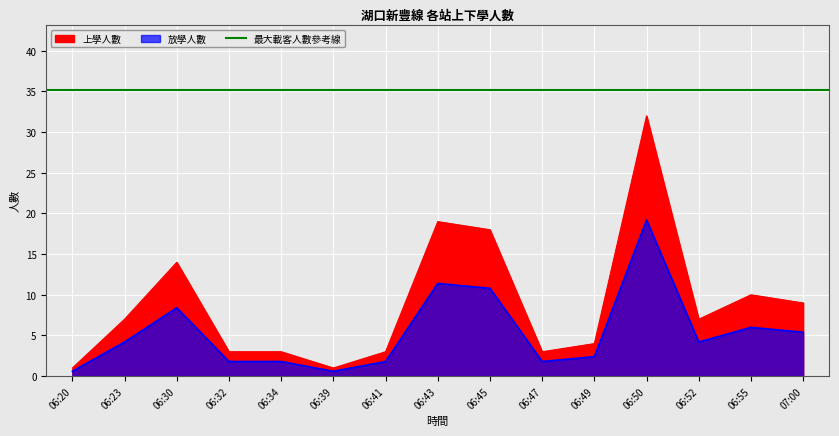

What is the label of the 11th point from the right?

06:34